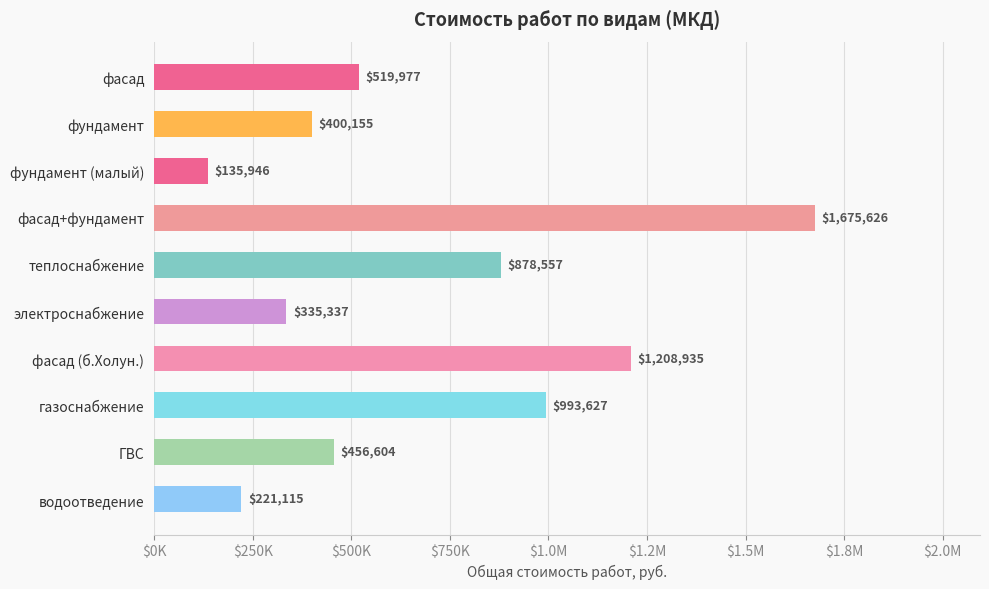

Are the bars horizontal?

Yes